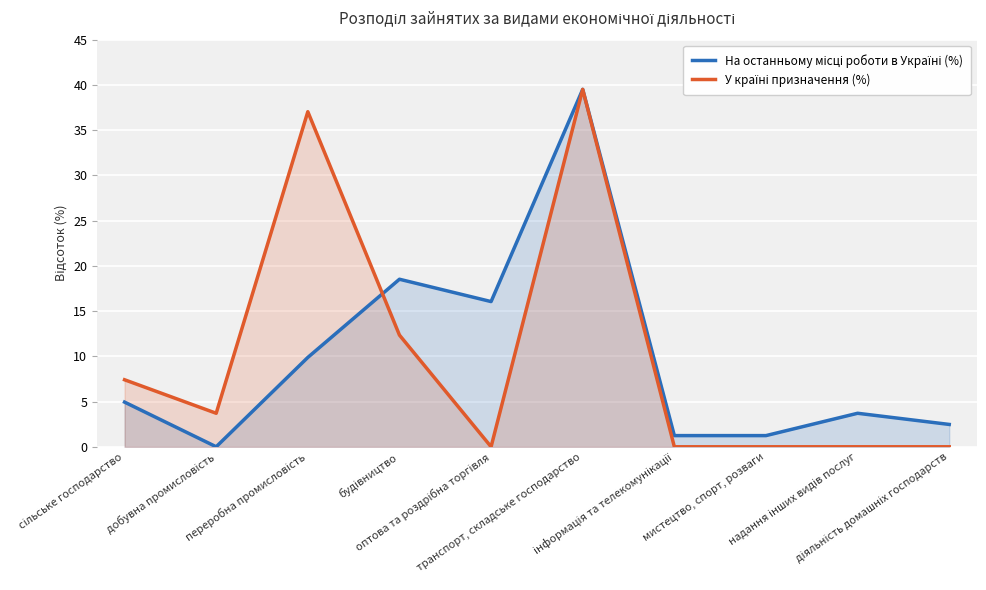

What is the label of the 1st point from the right?

діяльність домашніх господарств